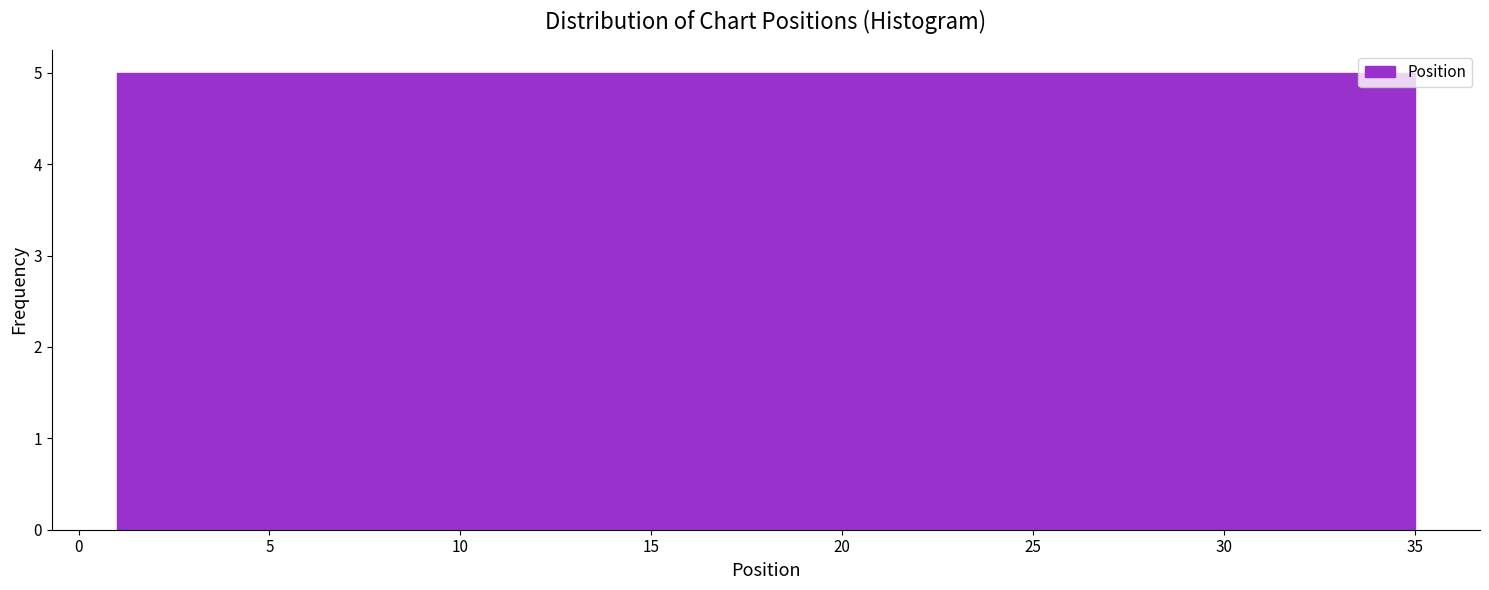

Reading left to right, transcribe this chart: for each bar, give the range it covers on the x-axis and its height. Neither the bar edges nor the heights are printed on the chart, so give them approximately, as read against the axes.

1.0 to 6.0: 5
6.0 to 10.5: 5
10.5 to 15.5: 5
15.5 to 20.5: 5
20.5 to 25.5: 5
25.5 to 30.0: 5
30.0 to 35.0: 5